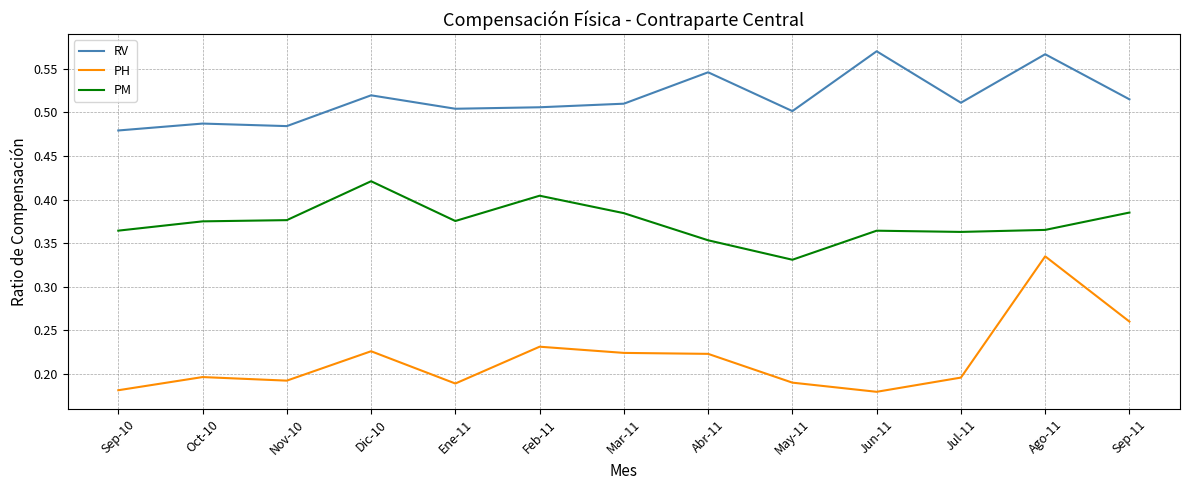

List the series in order of their overall mean, lowest first.

PH, PM, RV